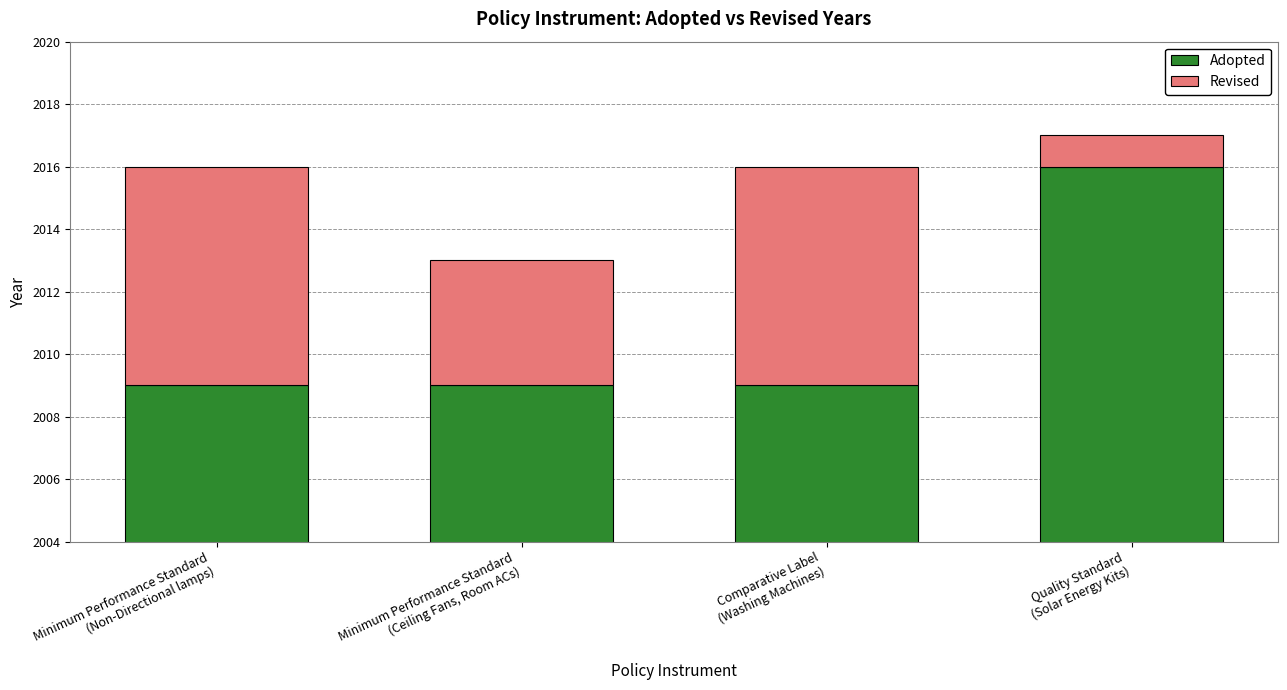

At which label does Revised reach its peak?

Minimum Performance Standard
(Non-Directional lamps)